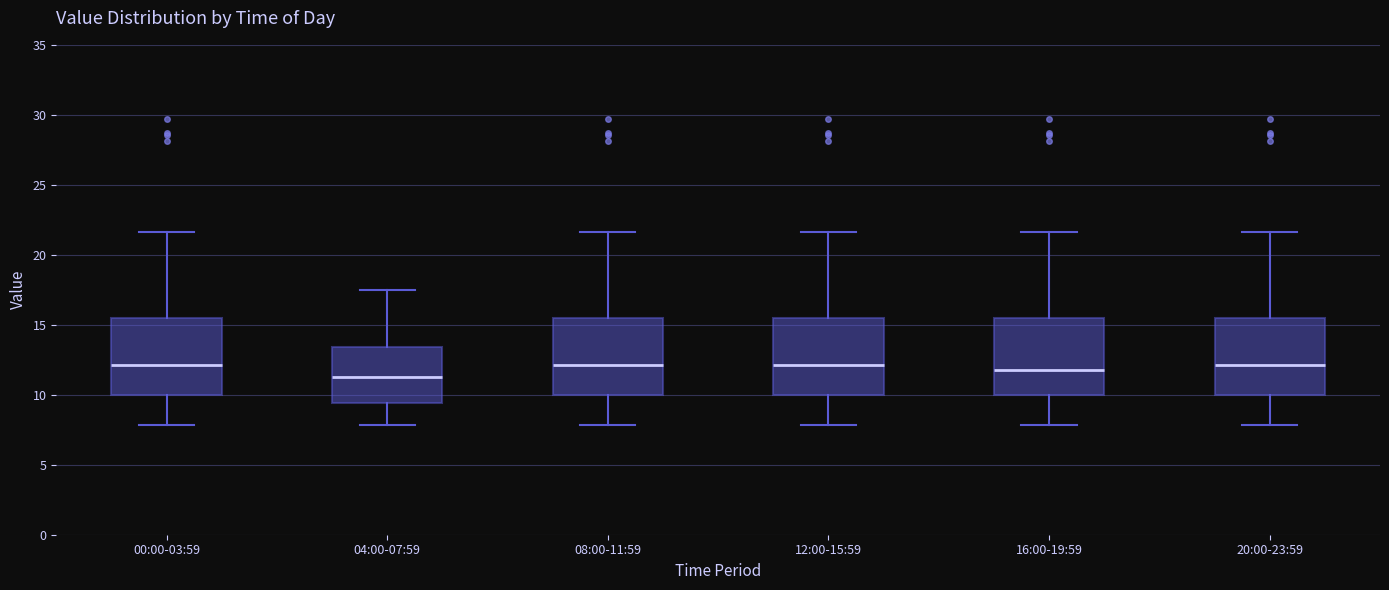

Where is the upper edge of the box for 12:00-15:59 on the y-axis? The values are not printed on the chart, so give them approximately, as read against the axis.

15.5